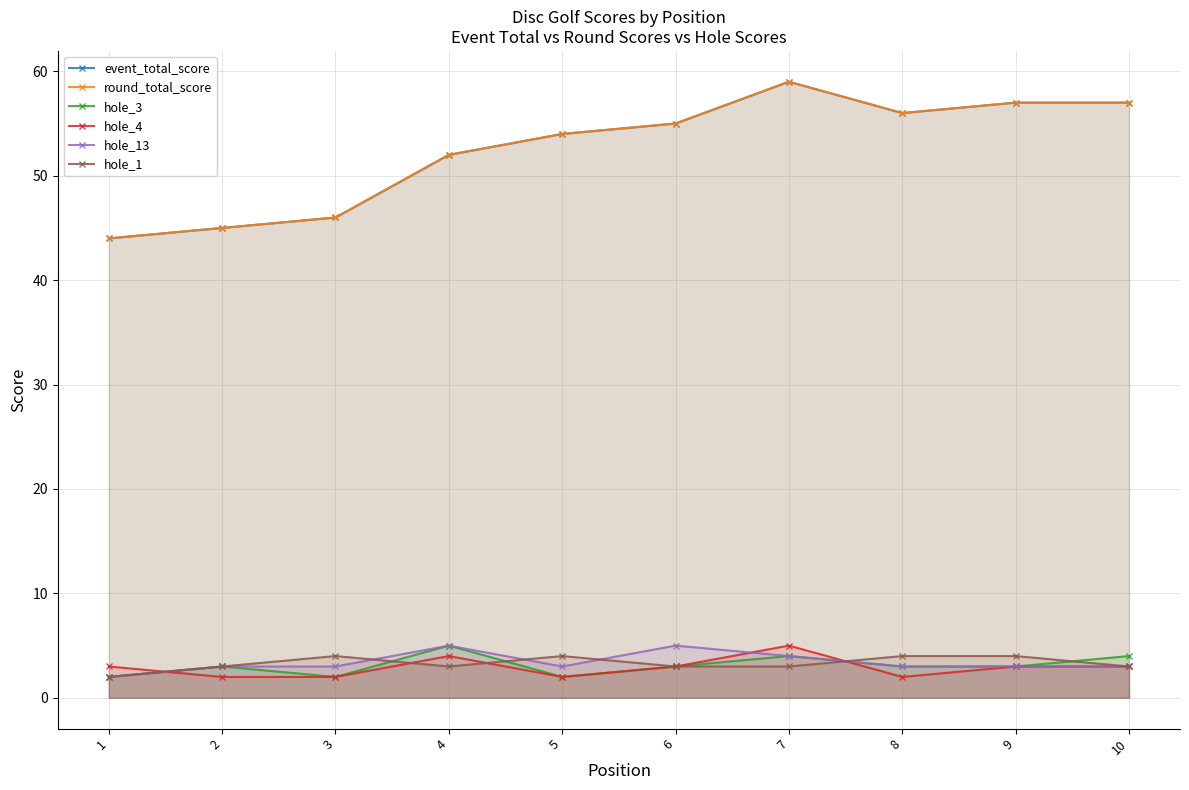

Reading left to right, what are all the values shown in this chart?

event_total_score: 1=44	2=45	3=46	4=52	5=54	6=55	7=59	8=56	9=57	10=57
round_total_score: 1=44	2=45	3=46	4=52	5=54	6=55	7=59	8=56	9=57	10=57
hole_3: 1=2	2=3	3=2	4=5	5=2	6=3	7=4	8=3	9=3	10=4
hole_4: 1=3	2=2	3=2	4=4	5=2	6=3	7=5	8=2	9=3	10=3
hole_13: 1=2	2=3	3=3	4=5	5=3	6=5	7=4	8=3	9=3	10=3
hole_1: 1=2	2=3	3=4	4=3	5=4	6=3	7=3	8=4	9=4	10=3